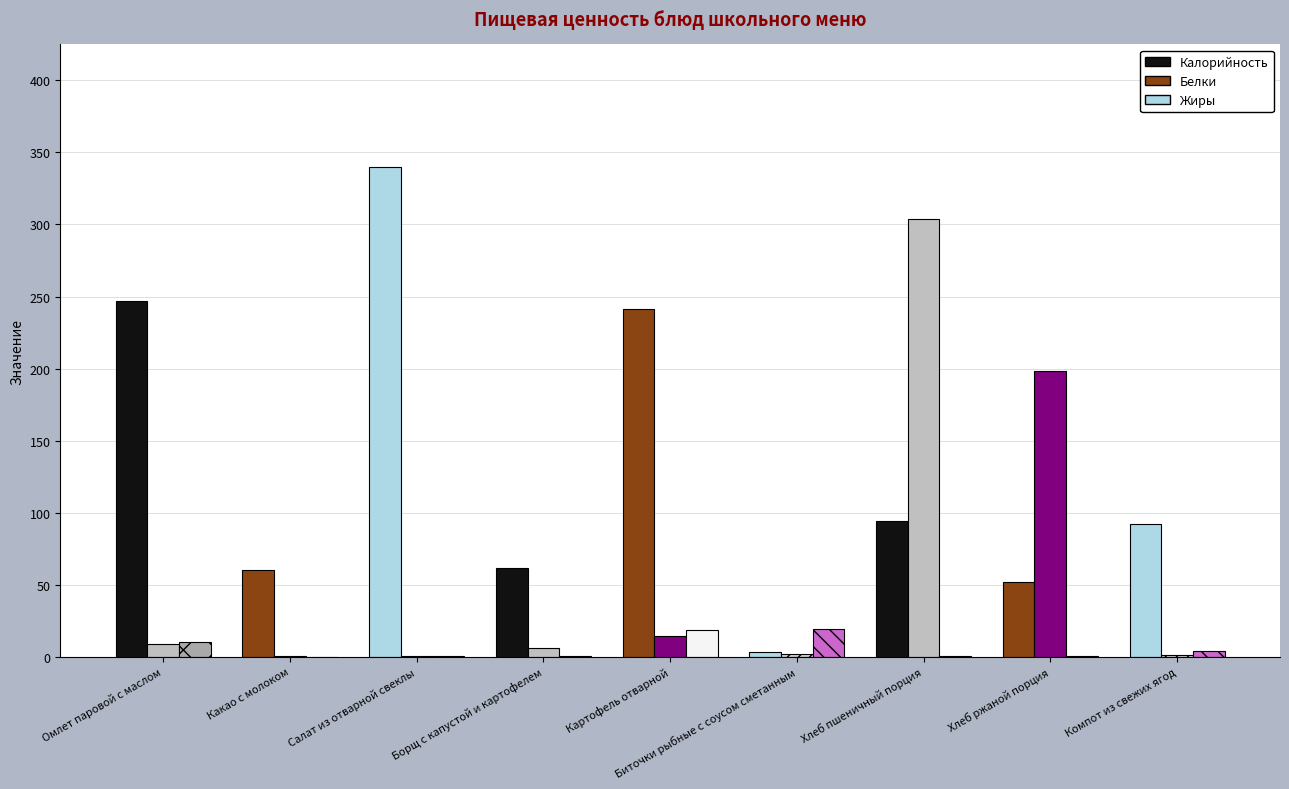

Which has a higher value, Биточки рыбные с соусом сметанным or Борщ с капустой и картофелем?

Борщ с капустой и картофелем